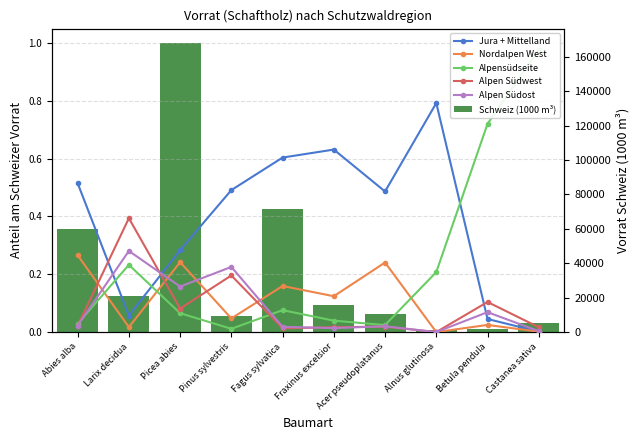

How many distinct data groups are displayed?

6